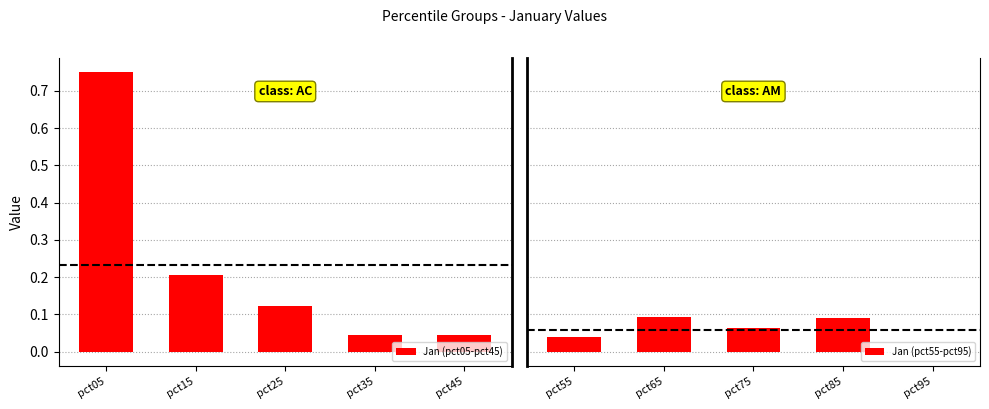

Where is Jan (pct55-pct95) nearest to the value 0?

pct95